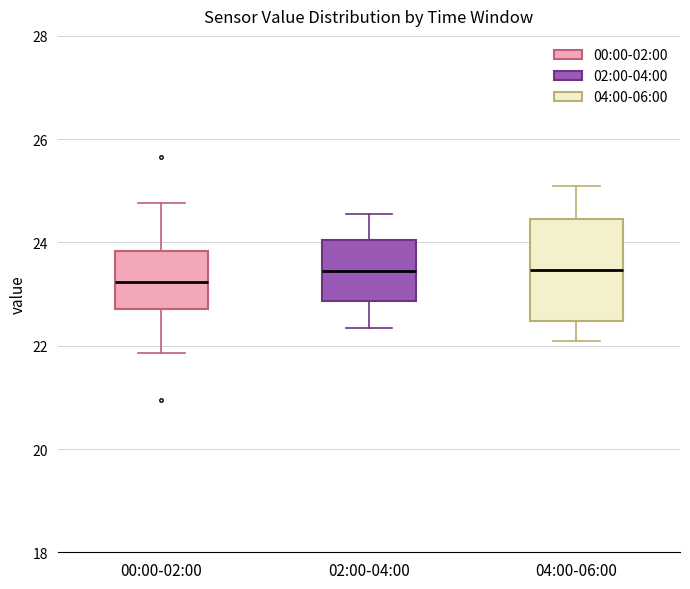

Reading left to right, read every box against the y-axis: the position of its median line, the range the box covers, and the ends of its whiskers. The values are not printed on the chart, so give them approximately, as read against the axis.

00:00-02:00: median 23.2, box 22.8 to 23.8, whiskers 21.8 to 24.8
02:00-04:00: median 23.4, box 22.8 to 24.0, whiskers 22.4 to 24.6
04:00-06:00: median 23.4, box 22.4 to 24.4, whiskers 22.2 to 25.2